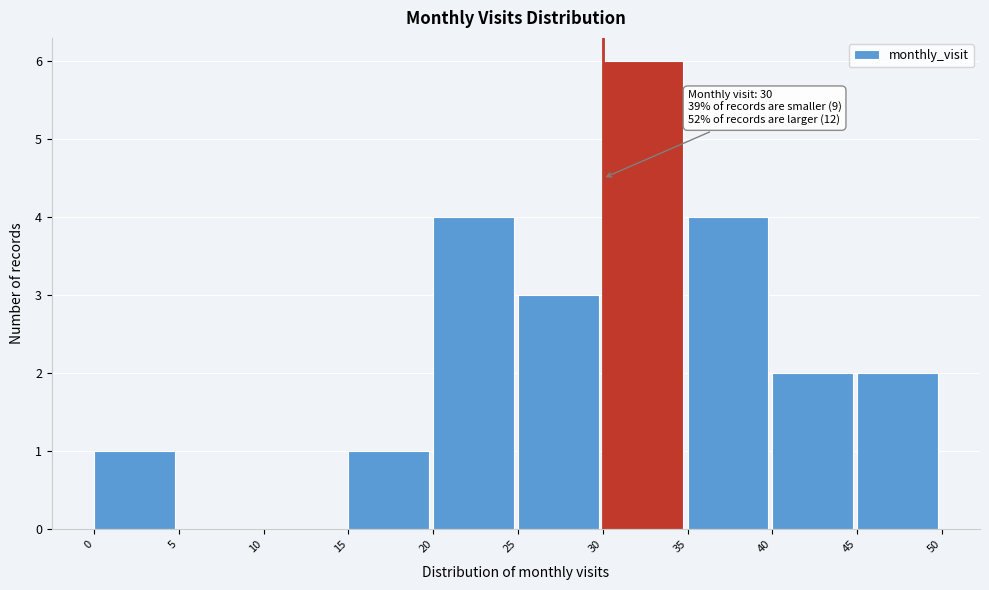

Which range on the x-axis has the tallest bar?

30 to 35